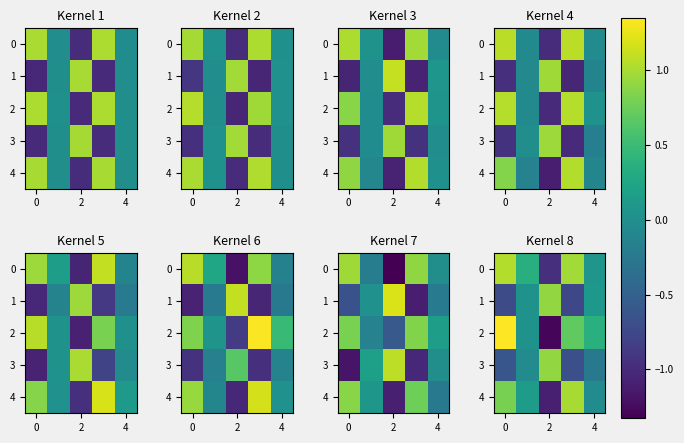

Which category has the lowest value across all series?

2